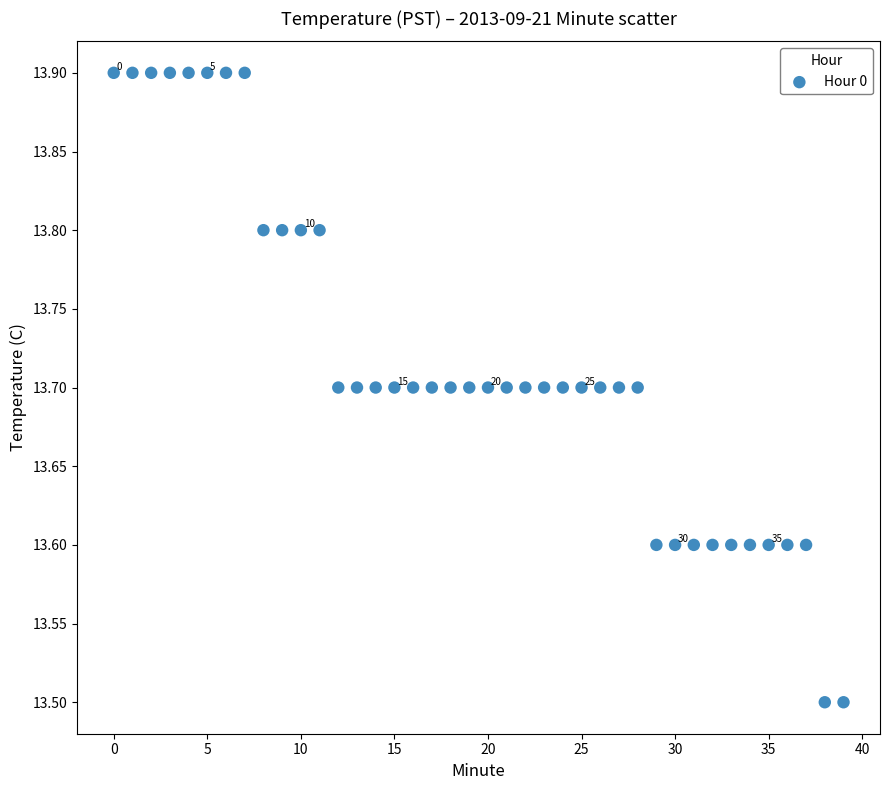

How many points are shown in the scatter plot?

40